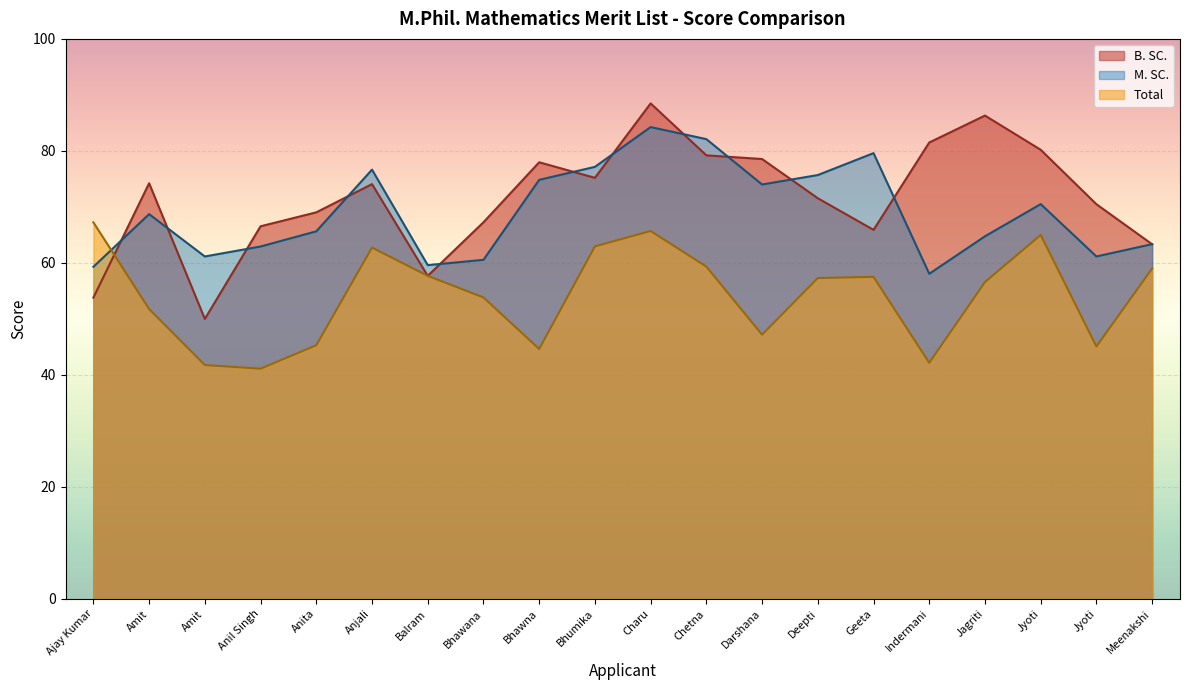

How many lines are shown in the chart?

3